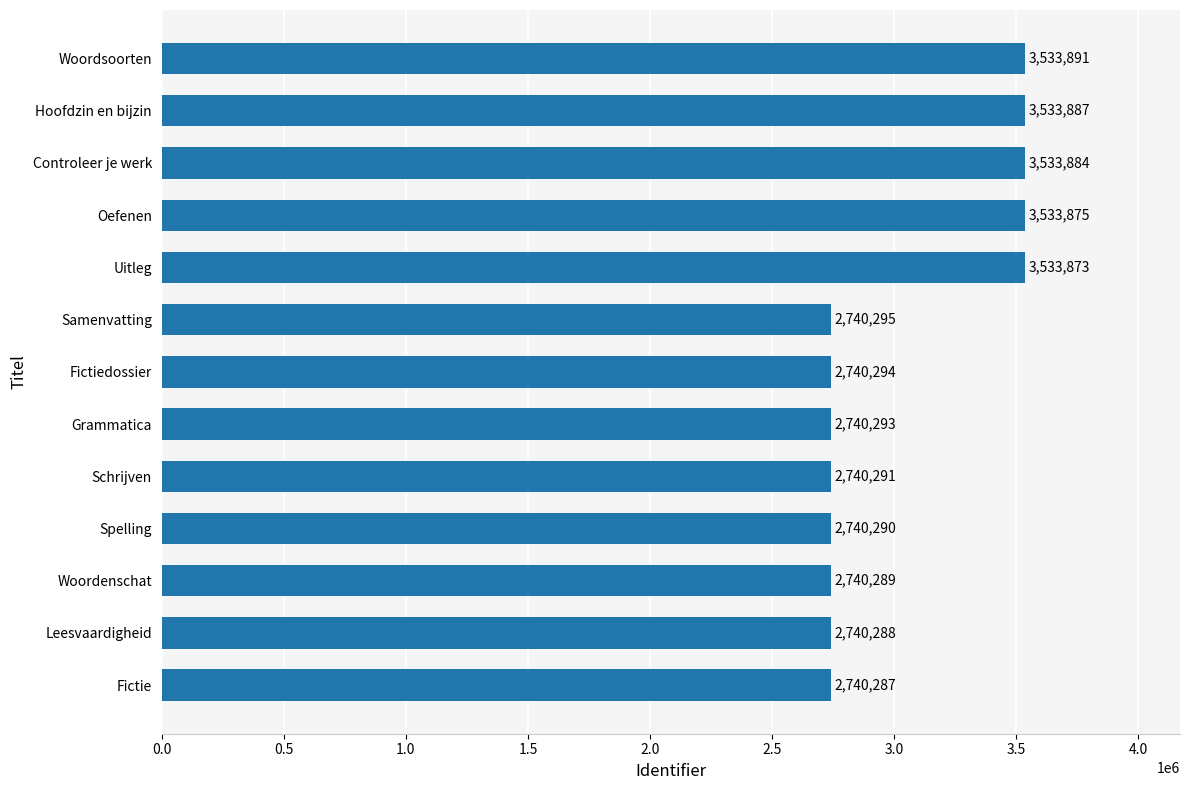

What is the difference between the values at Schrijven and Controleer je werk?

793593